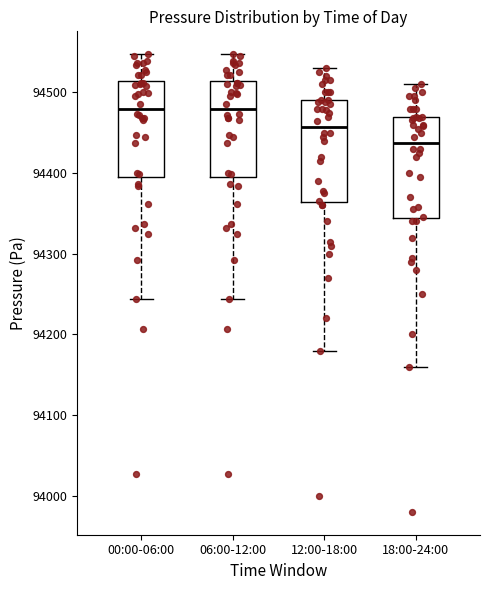

Where does the lower whisker of the box for 12:00-18:00 end on the y-axis? The values are not printed on the chart, so give them approximately, as read against the axis.

94180